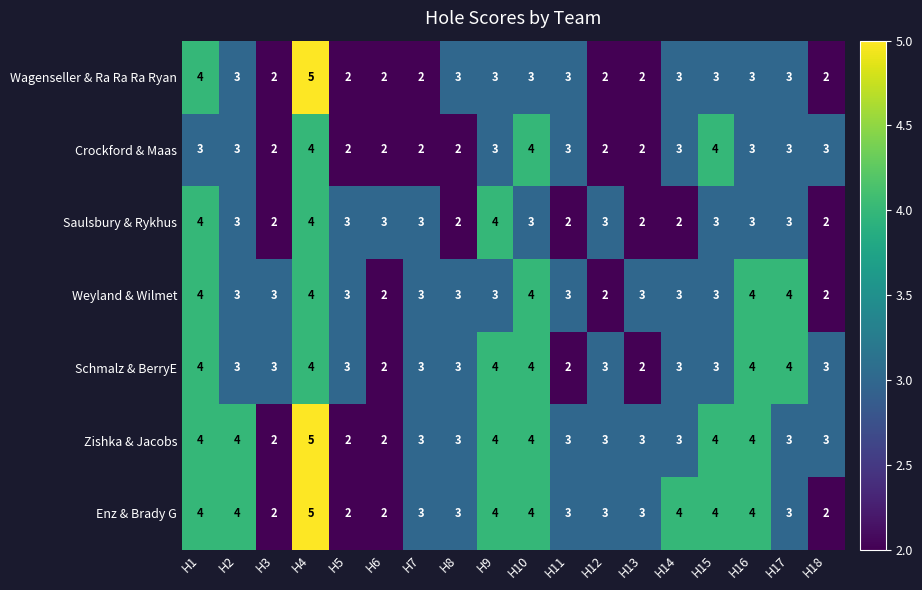

How many distinct data groups are displayed?

7